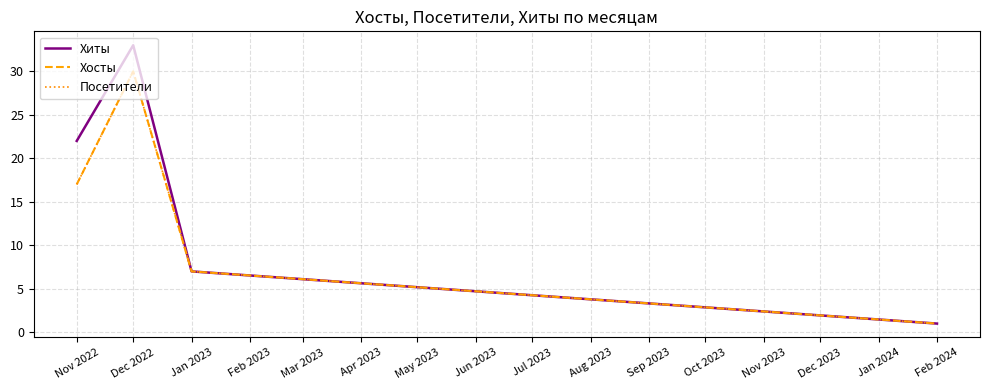

Is this an area chart (filled region under the line)?

No